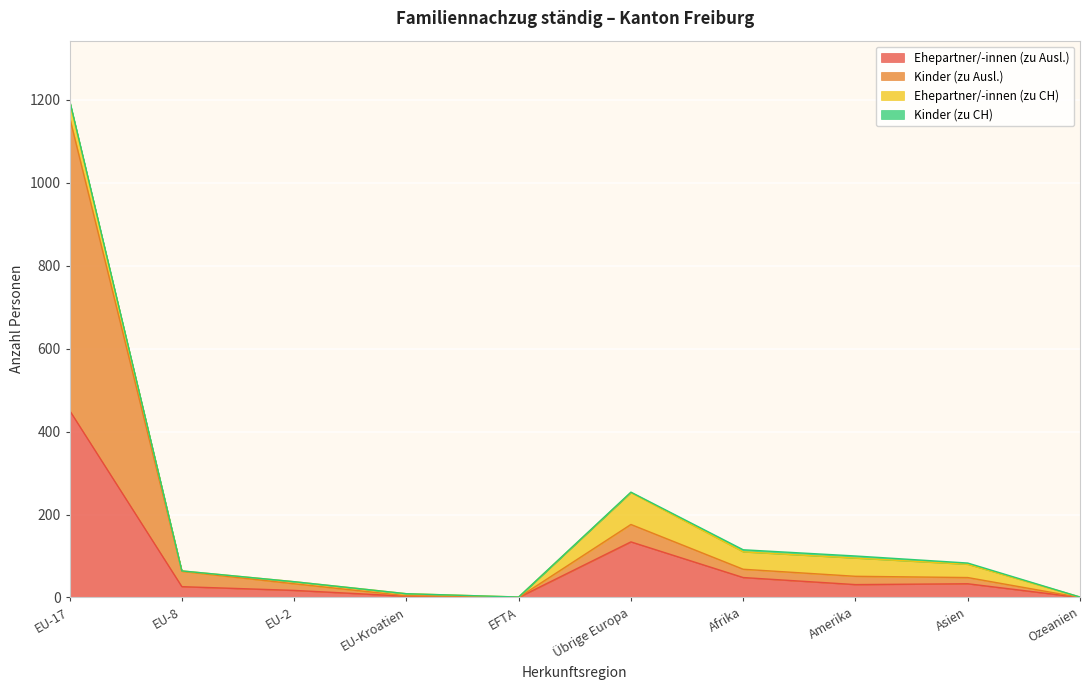

Which category has the lowest value in the Ehepartner/-innen (zu Ausl.) series?

EFTA